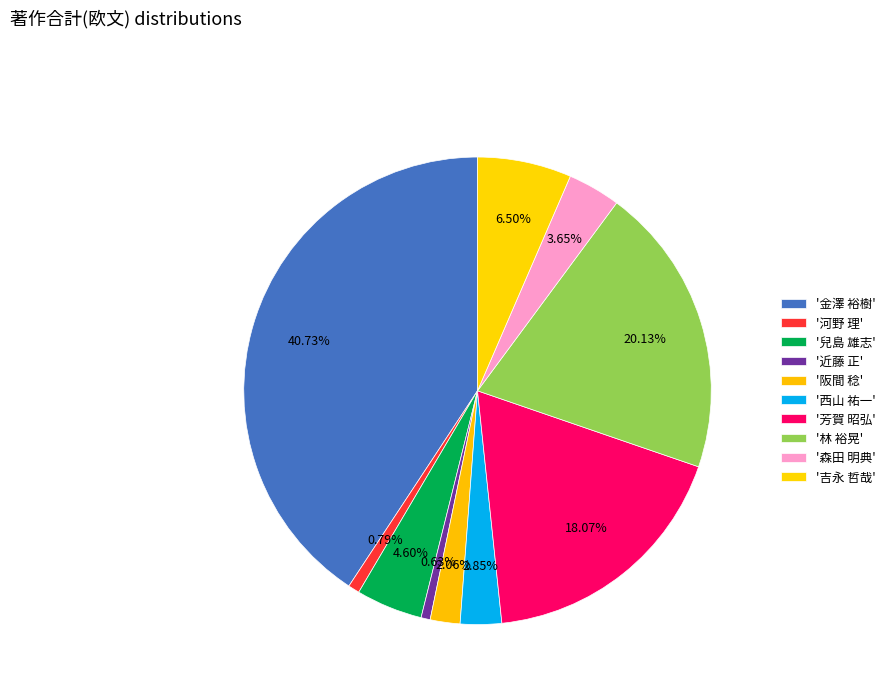

How many segments does this pie chart have?

10